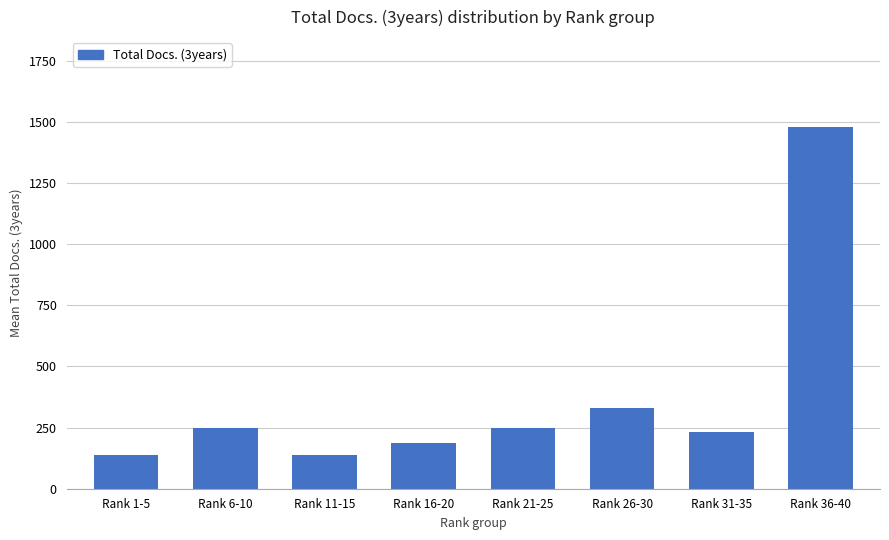

What is the value of the 7th bar from the left?

233.8